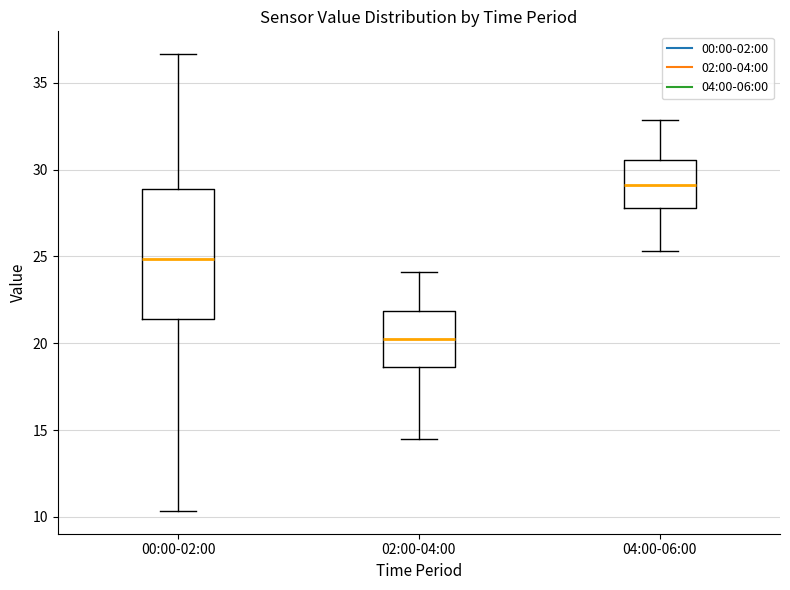

Which box is the tallest, from its lower edge to its upper edge?

00:00-02:00